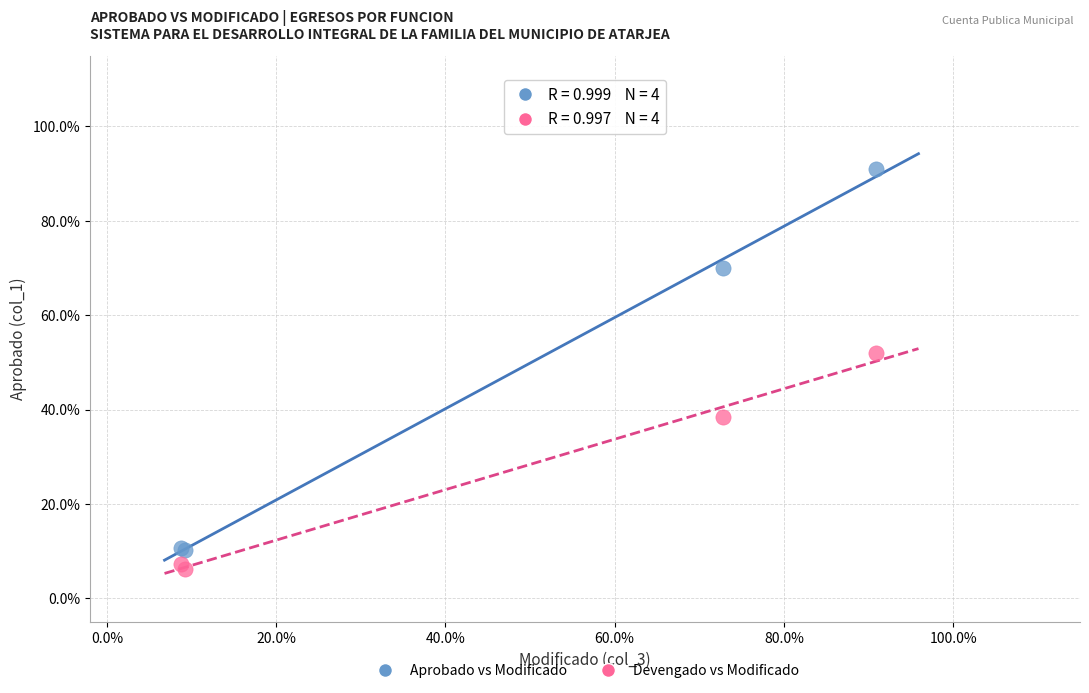

Which series has the widest spread of Y values?

Aprobado vs Modificado